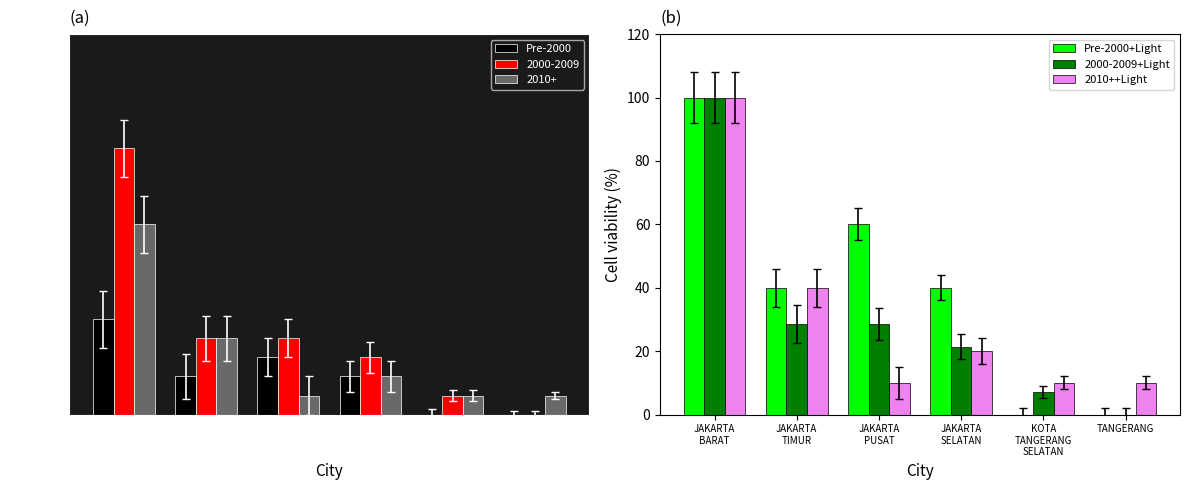

What value does the Pre-2000+Light series have at JAKARTA
SELATAN?

40.0